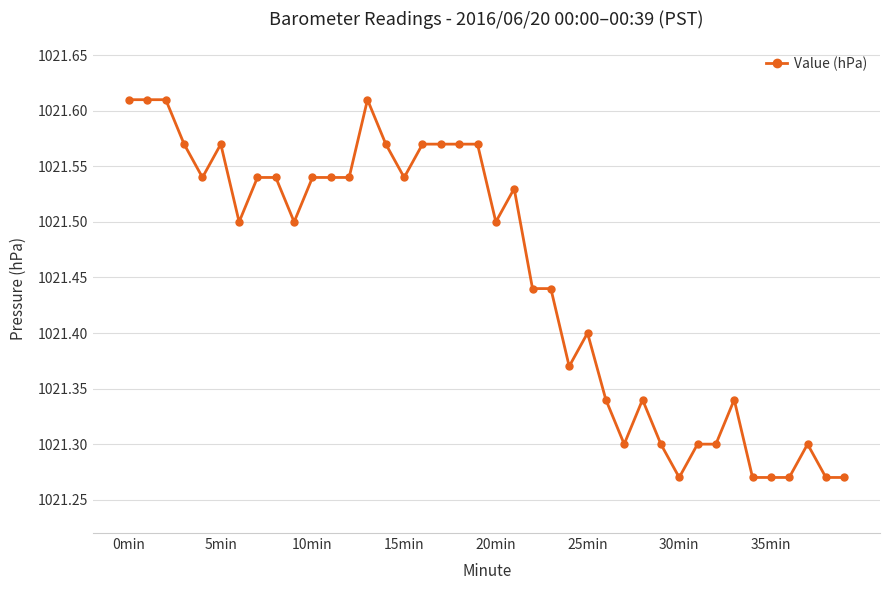

True or false: there are more than 1 points higher than both neighbors.

True